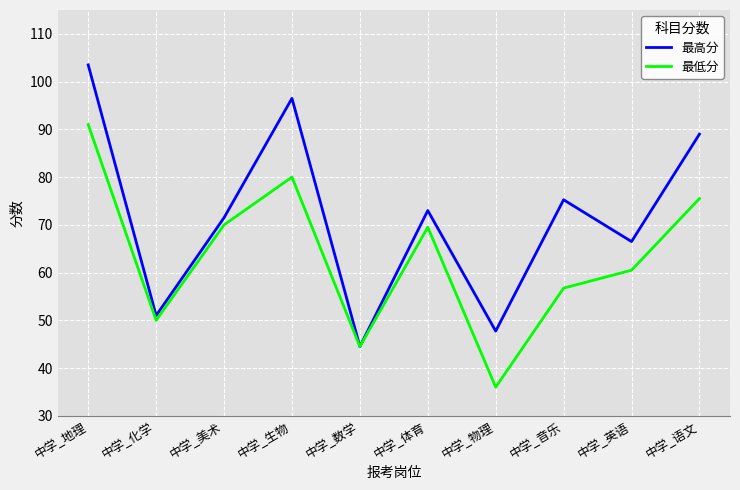

Does the chart have visible grid lines?

Yes